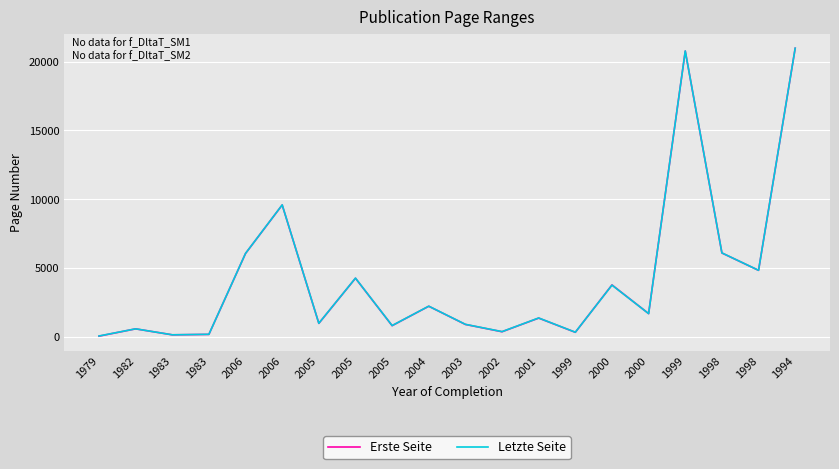

How many lines are shown in the chart?

2